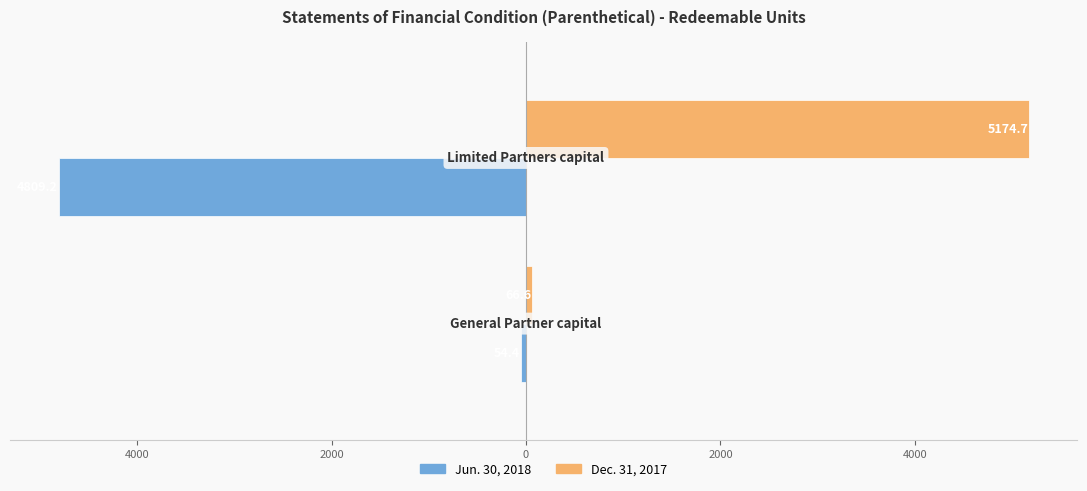

What is the difference between the maximum and minimum values in the Dec. 31, 2017 series?

5108.1